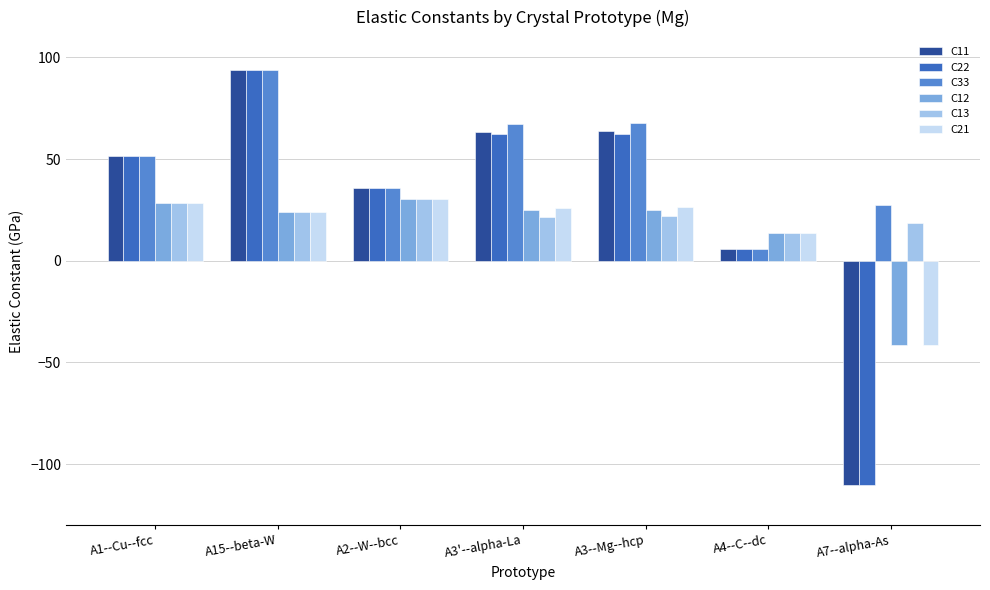

Does the chart contain any negative values?

Yes